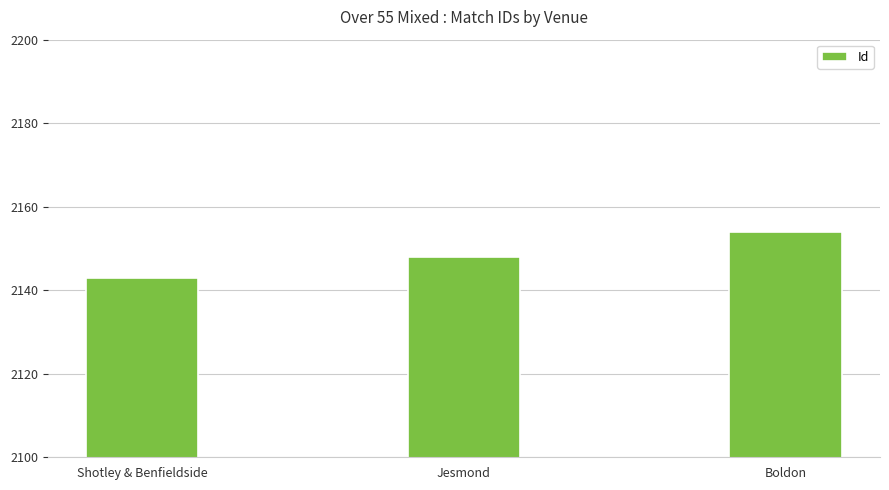

List the labels in order of value, largest first.

Boldon, Jesmond, Shotley & Benfieldside